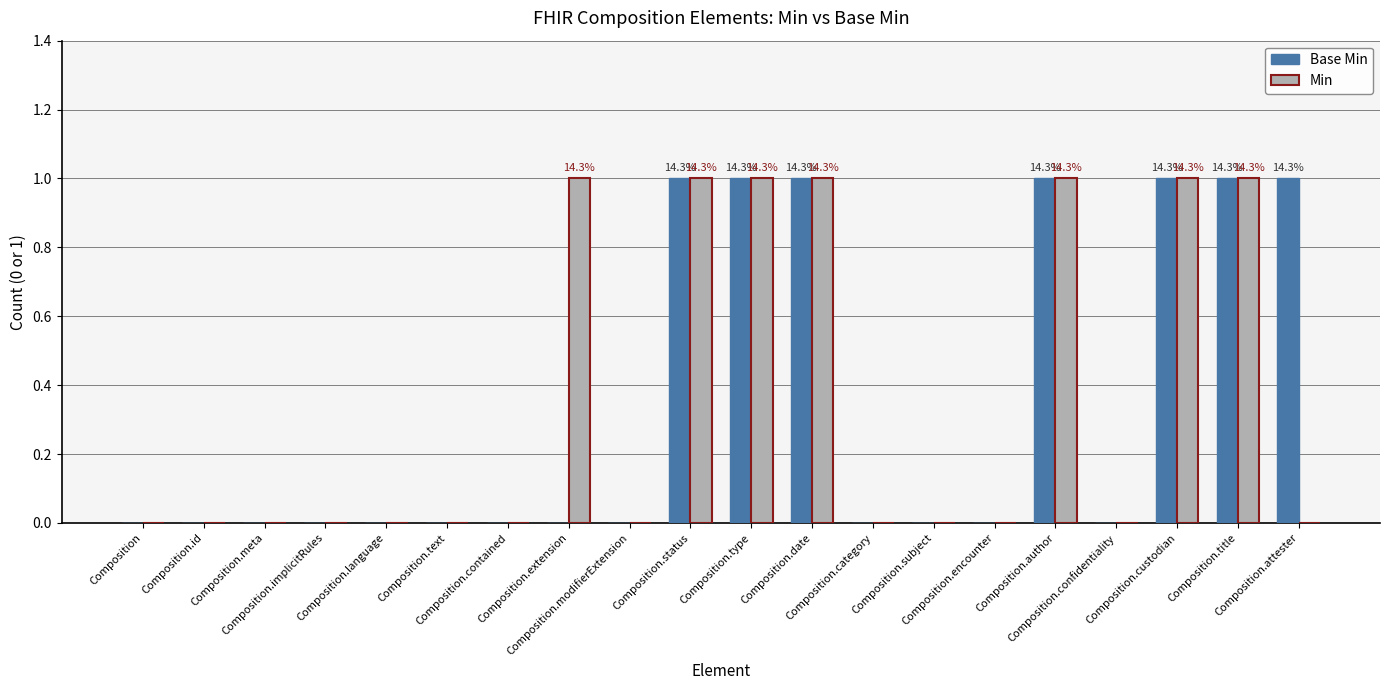

What is the label of the 20th bar from the left?

Composition.attester